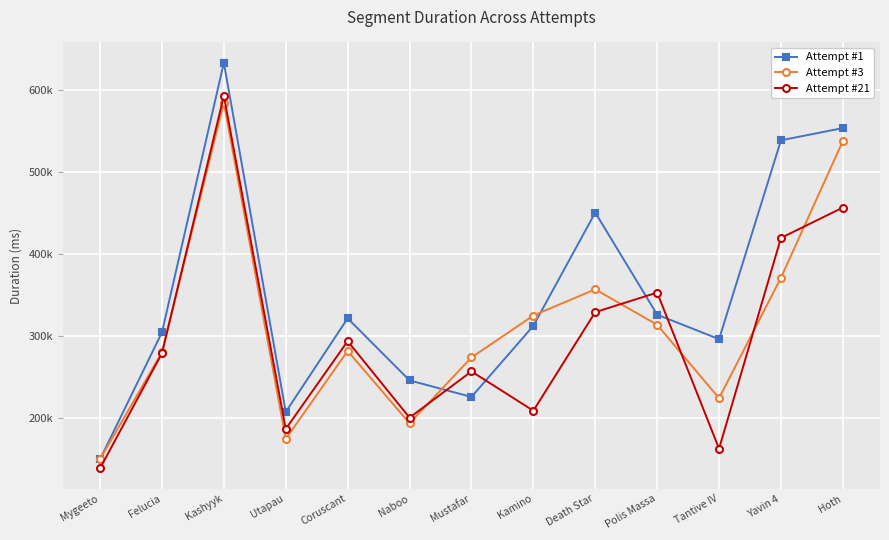

How many intersections are there between Attempt #3 and Attempt #1?

3